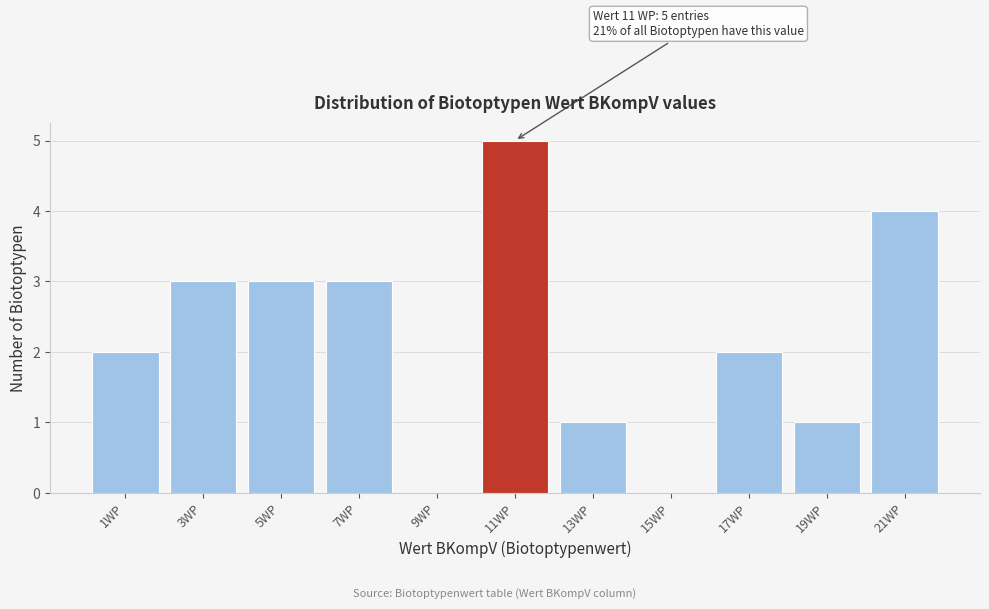

Reading right to left, transcribe all the data shown in this chart.

21WP=4	19WP=1	17WP=2	15WP=0	13WP=1	11WP=5	9WP=0	7WP=3	5WP=3	3WP=3	1WP=2